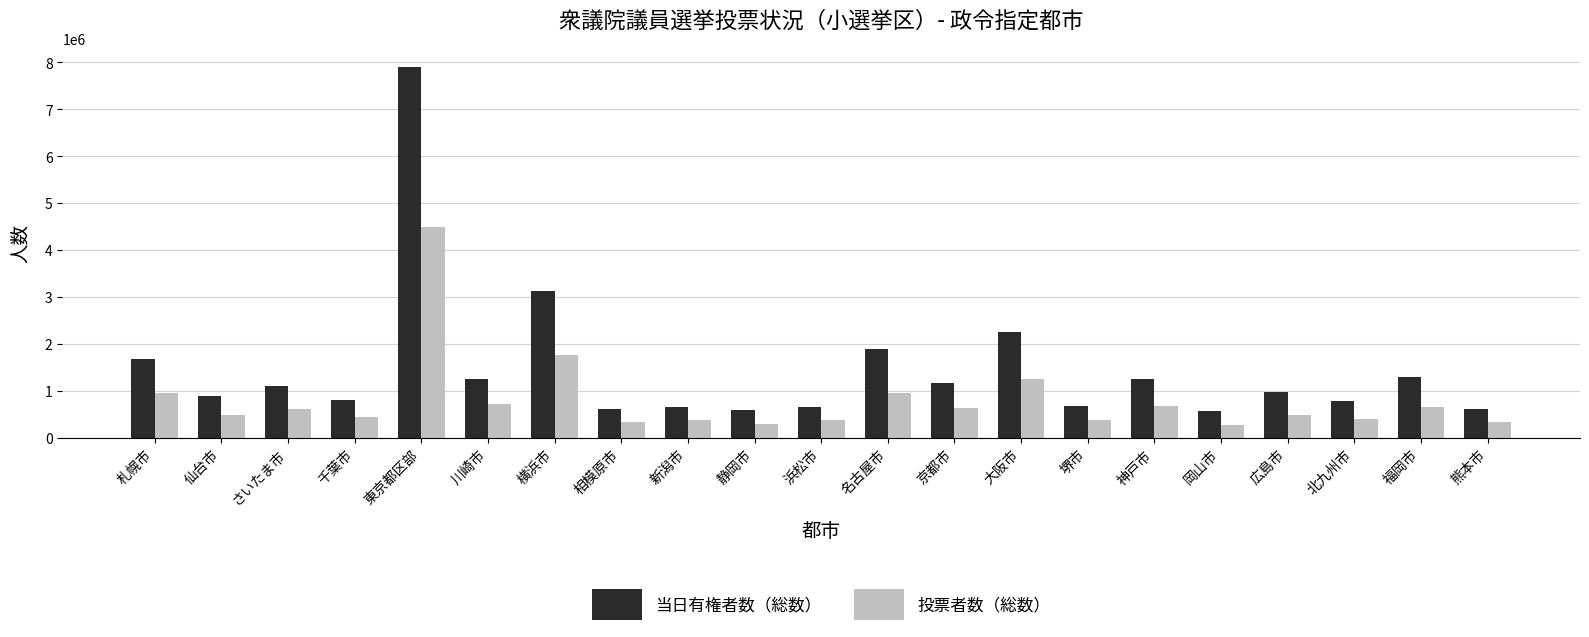

The value of 投票者数（総数） at 大阪市 is 1242312. True or false?

True